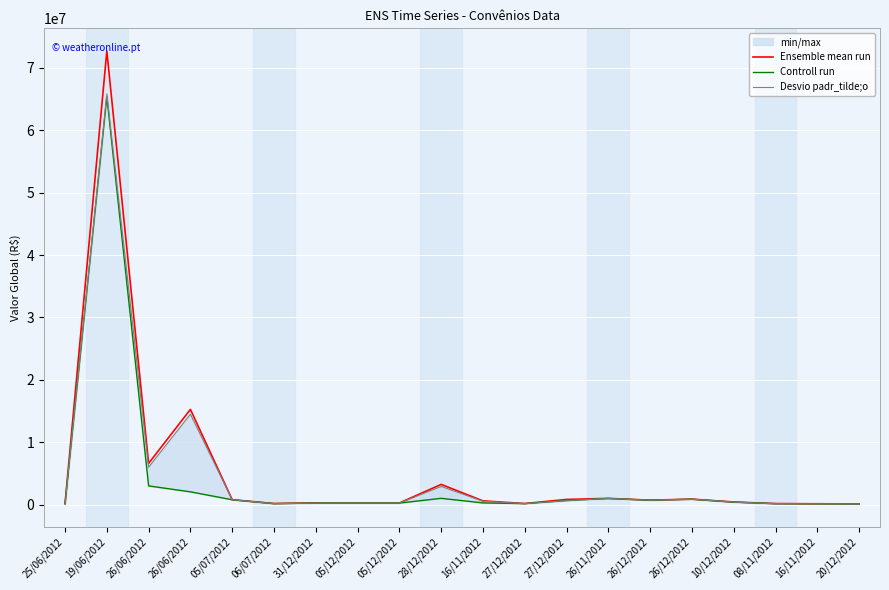

List the series in order of their overall mean, highest first.

Ensemble mean run, Desvio padr_tilde;o, Controll run